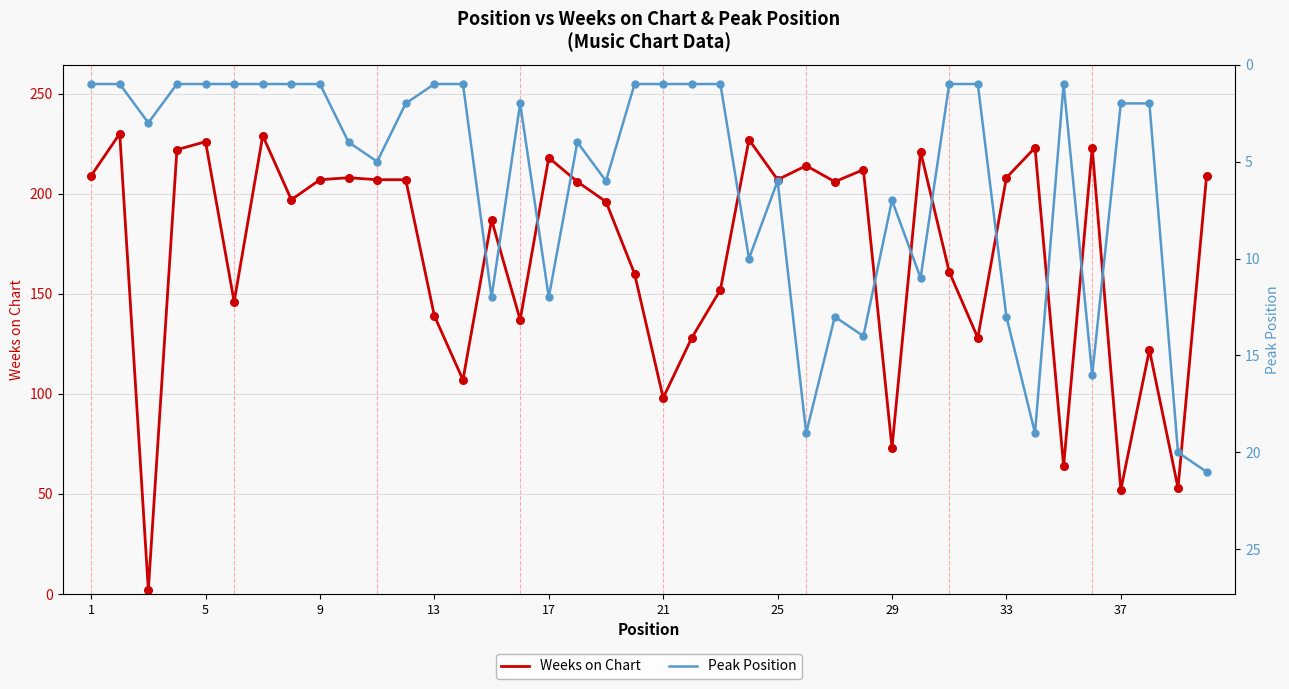

The value of Weeks on Chart at 9 is 308. True or false?

False